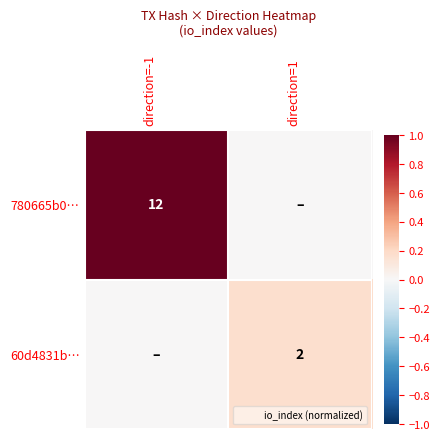

Between direction=-1 and direction=1, which is larger?

direction=-1